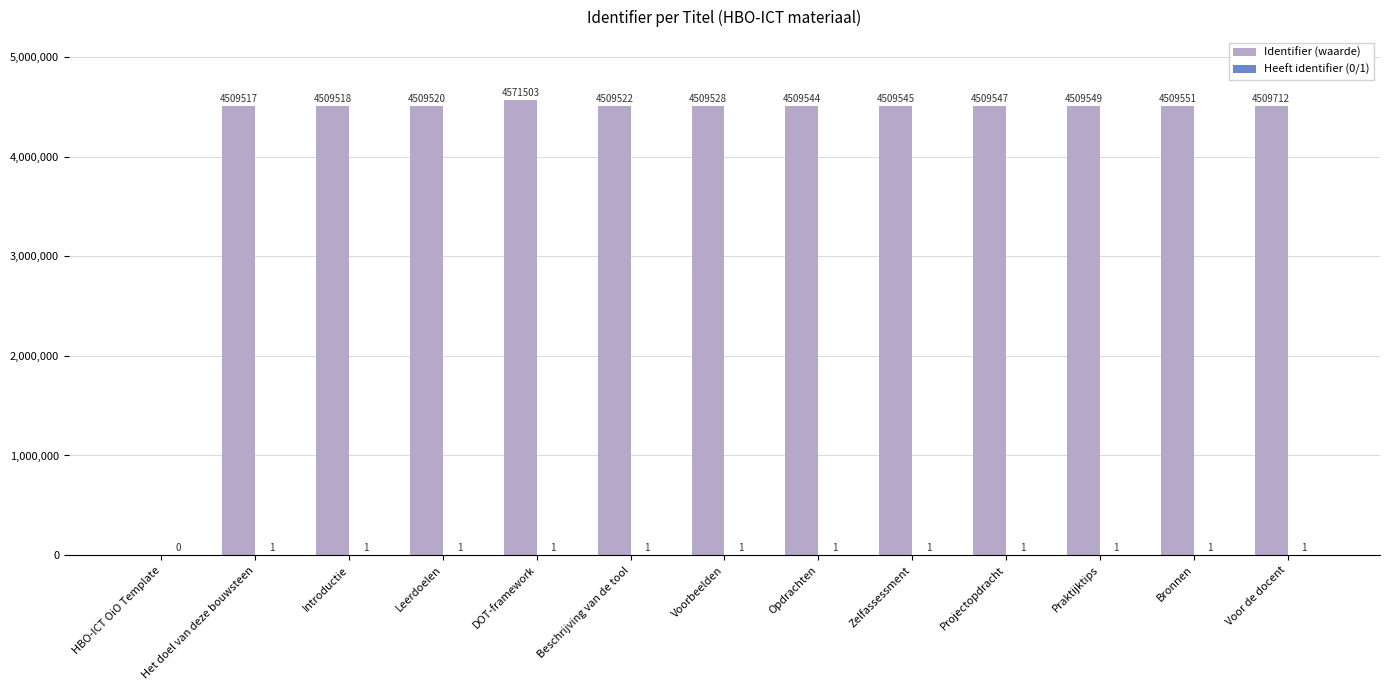

What is the maximum value for Identifier (waarde)?

4571503